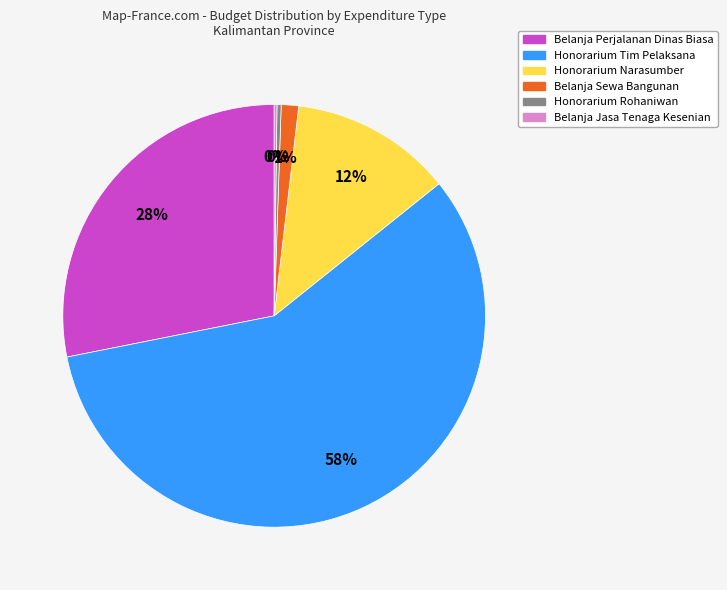

To the nearest percent, what is the average slice percentage?

17%